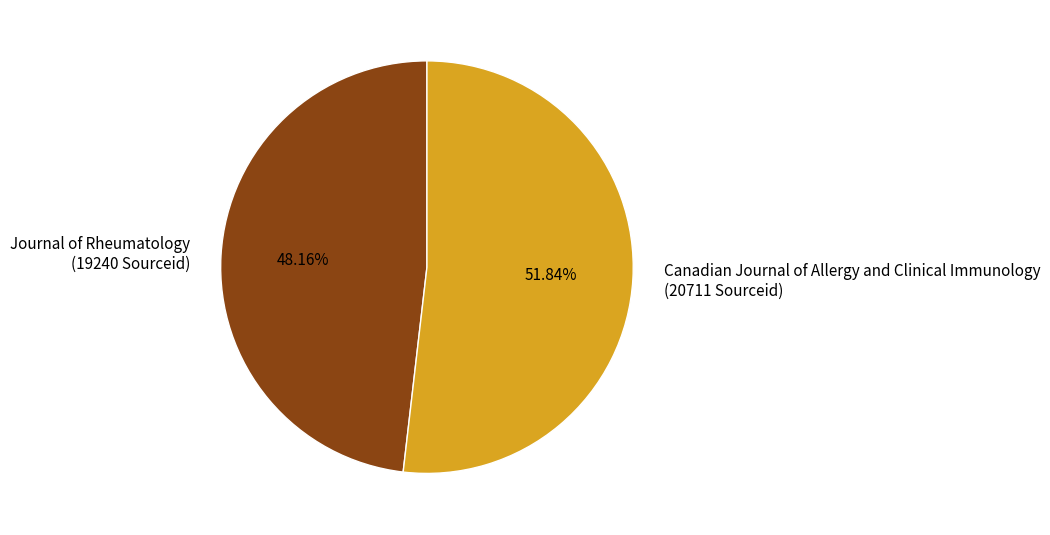

To the nearest percent, what portion does Canadian Journal of Allergy and Clinical Immunology represent?

52%